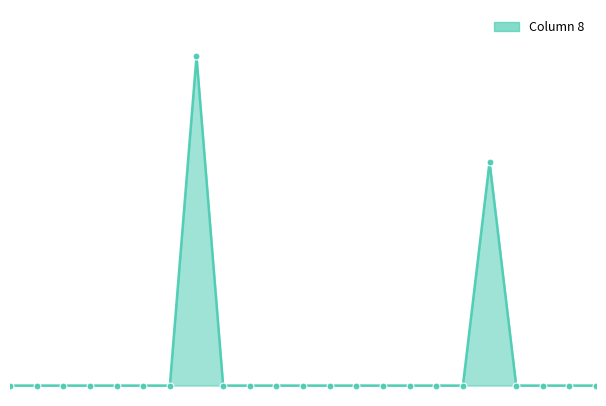

True or false: there are more than 1 points higher than both neighbors.

True